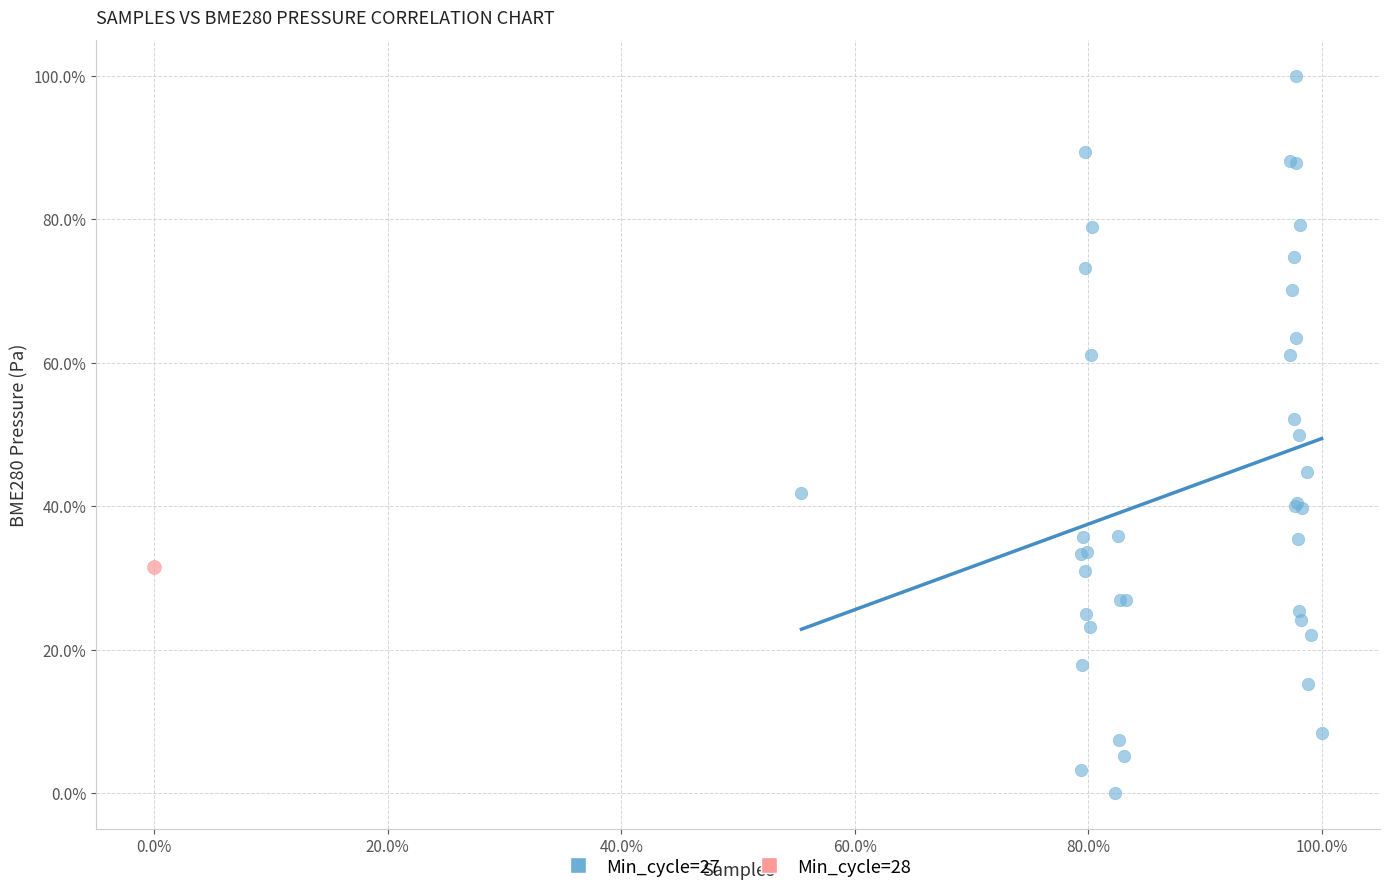

What are all the series names shown in the legend?

Min_cycle=27, Min_cycle=28